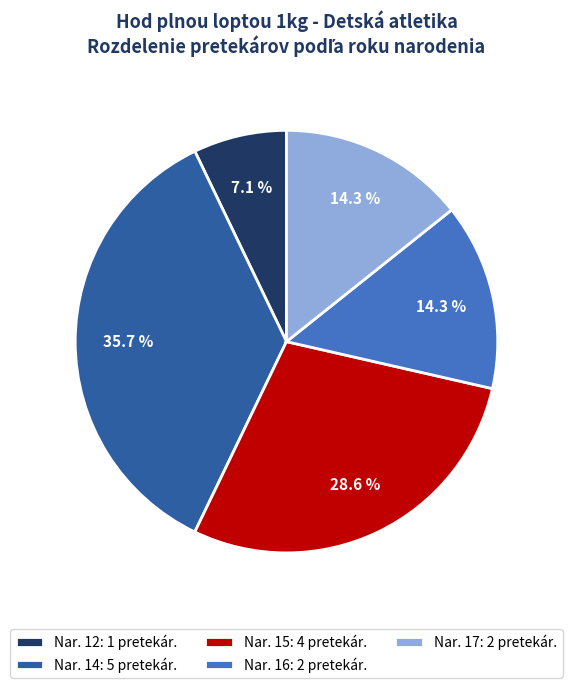

Which has a higher value, Nar. 12: 1 pretekár. or Nar. 15: 4 pretekár.?

Nar. 15: 4 pretekár.